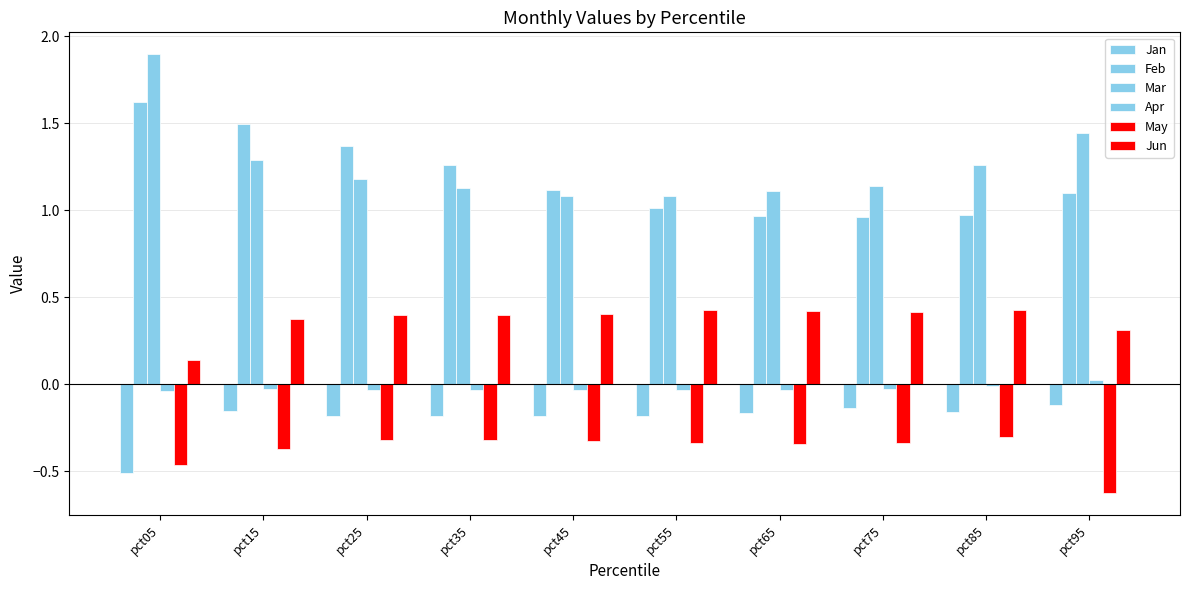

At pct35, list the series in order from smallest to largest.

May, Jan, Apr, Jun, Mar, Feb